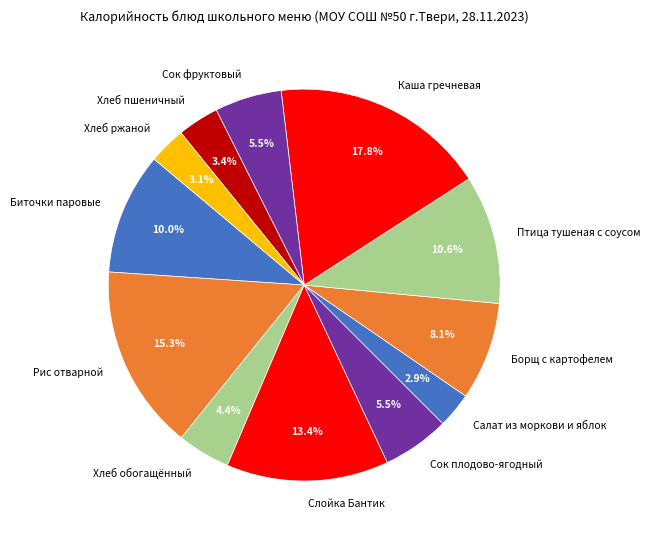

Which has a higher value, Сок плодово-ягодный or Хлеб ржаной?

Сок плодово-ягодный